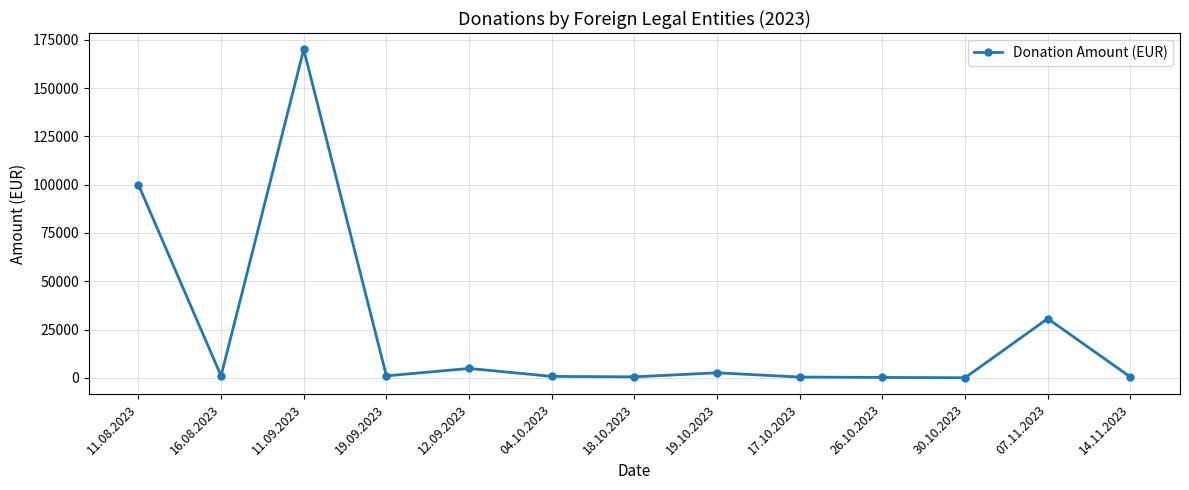

Which category has the highest value across all series?

11.09.2023